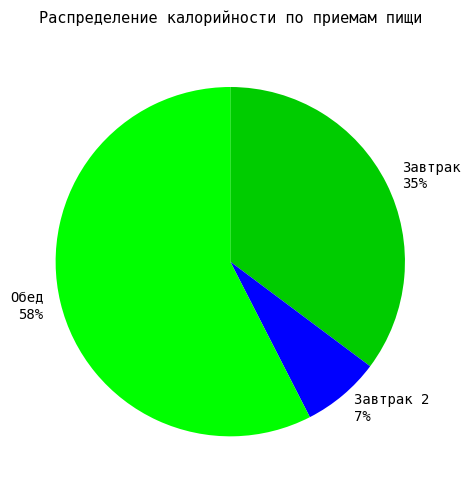

Is it true that Завтрак 2 7% is 7% of the pie?

True